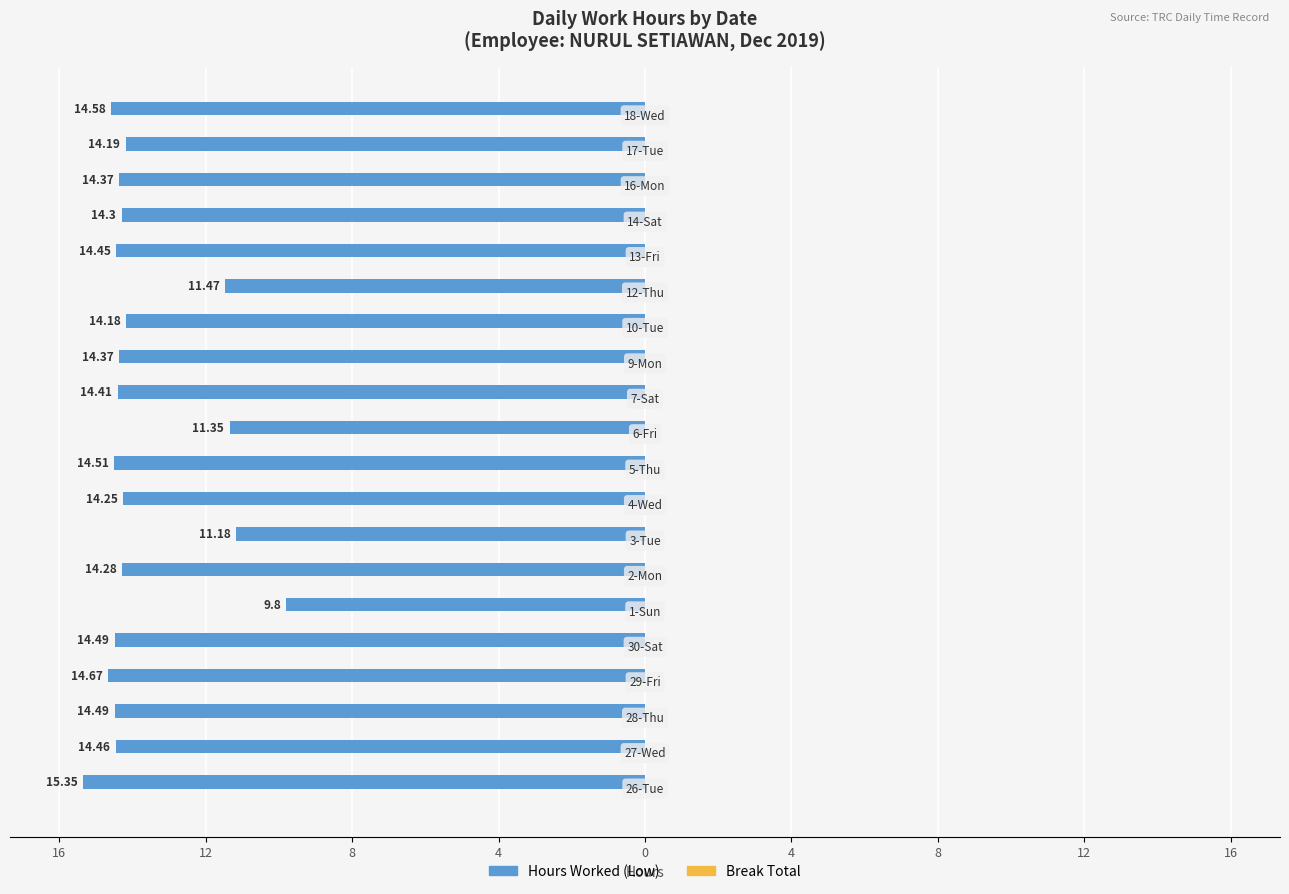

Are the bars horizontal?

Yes